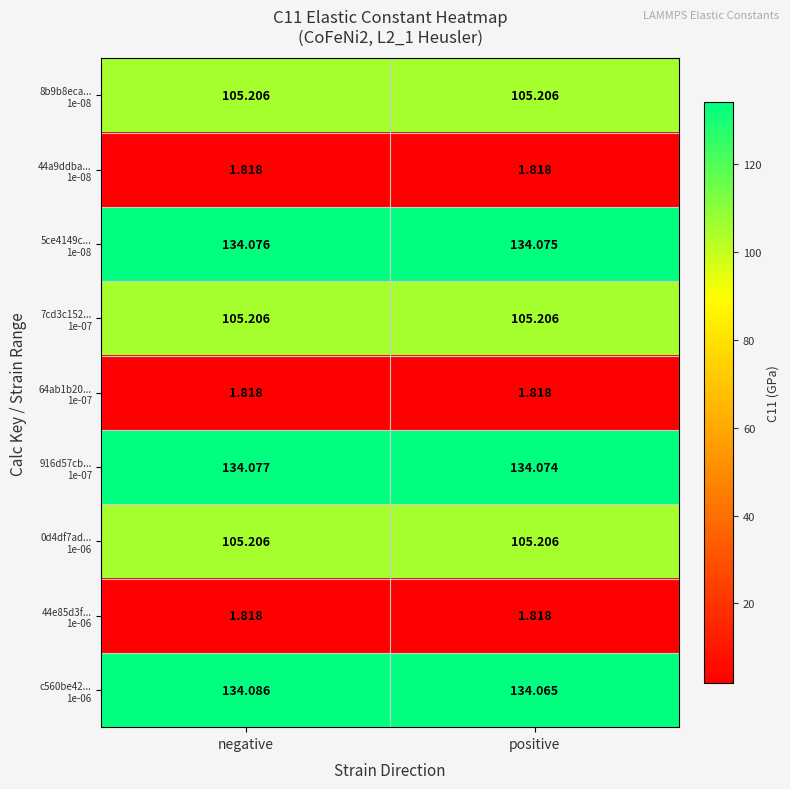

At which category is the sum across all series the highest?

negative